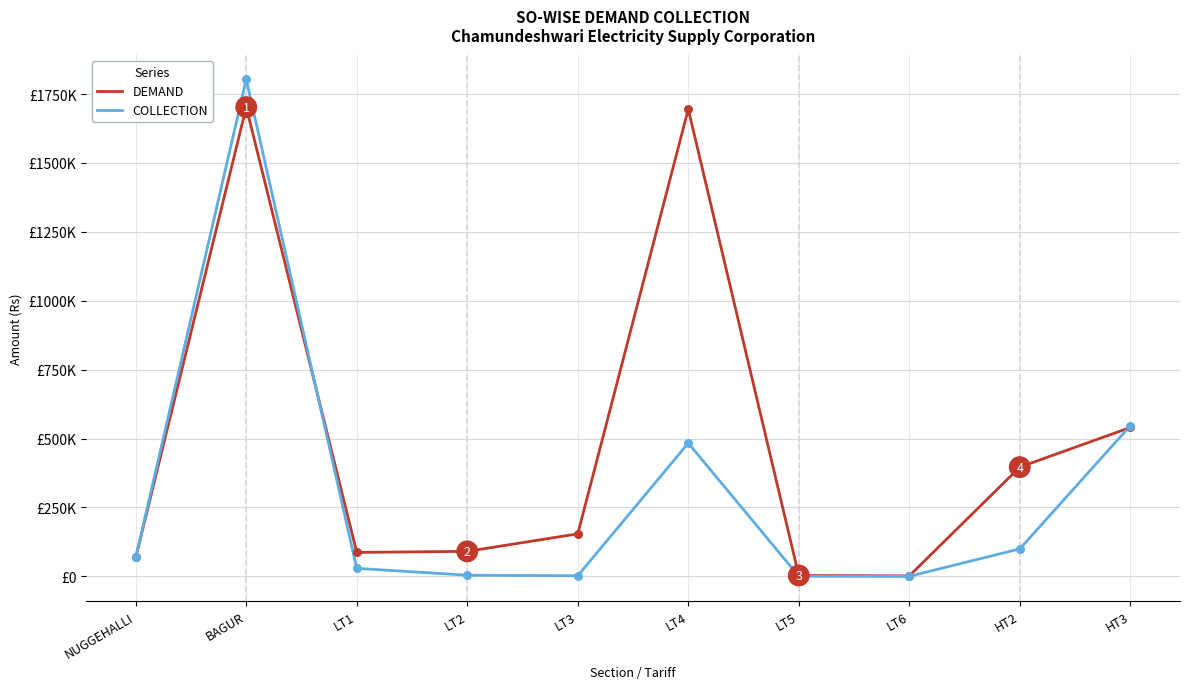

Which series has the largest total across all categories?

DEMAND